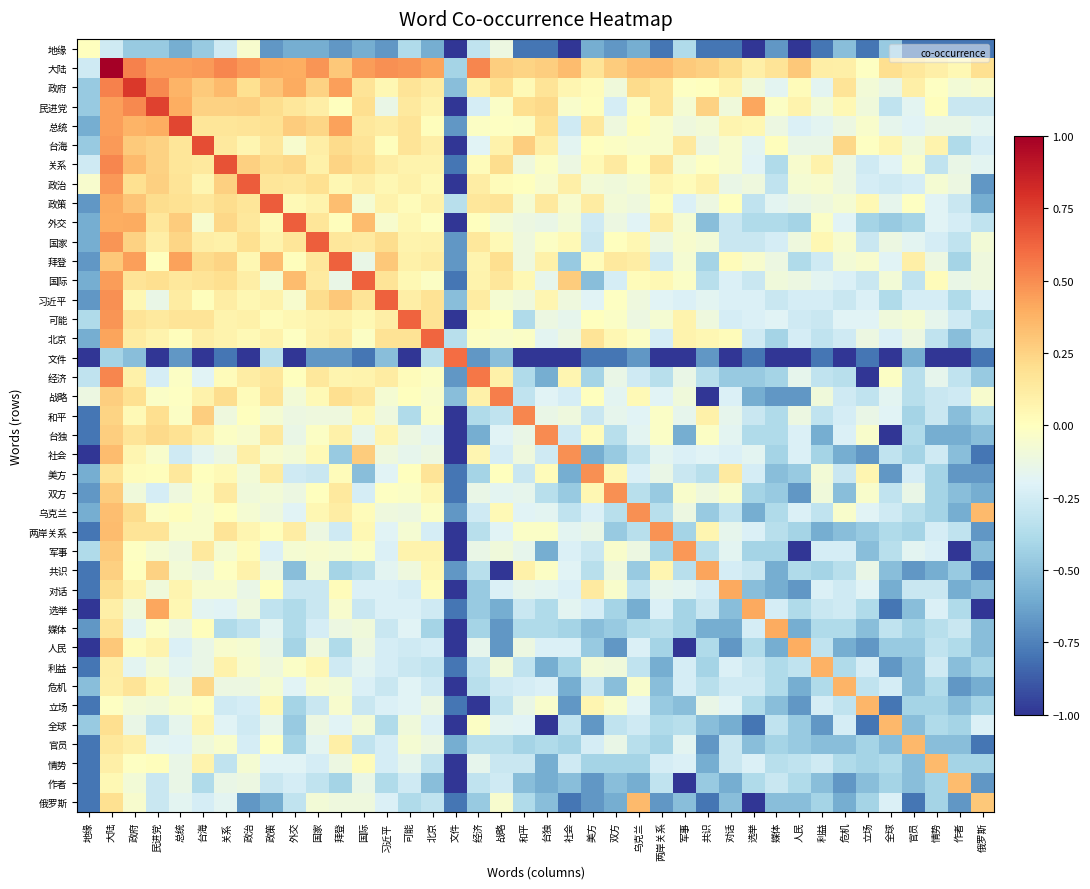

Reading right to left, transcribe all the data shown in this chart.

地缘: 俄罗斯=-0.8	作者=-0.8	情势=-0.8	官员=-0.8	全球=-0.5	立场=-0.8	危机=-0.5	利益=-0.8	人民=-1.0	媒体=-0.7	选举=-1.0	对话=-0.8	共识=-0.8	军事=-0.4	两岸关系=-0.8	乌克兰=-0.6	双方=-0.7	美方=-0.6	社会=-1.0	台独=-0.8	和平=-0.8	战略=-0.1	经济=-0.3	文件=-1.0	北京=-0.6	可能=-0.4	习近平=-0.7	国际=-0.6	拜登=-0.7	国家=-0.6	外交=-0.6	政策=-0.7	政治=-0.1	关系=-0.3	台海=-0.5	总统=-0.6	民进党=-0.5	政府=-0.5	大陆=-0.3	地缘=0.0
大陆: 俄罗斯=0.2	作者=0.0	情势=0.1	官员=0.1	全球=0.2	立场=-0.0	危机=0.1	利益=0.1	人民=0.3	媒体=0.2	选举=0.1	对话=0.2	共识=0.3	军事=0.3	两岸关系=0.3	乌克兰=0.3	双方=0.3	美方=0.2	社会=0.3	台独=0.3	和平=0.2	战略=0.3	经济=0.5	文件=-0.4	北京=0.4	可能=0.5	习近平=0.5	国际=0.4	拜登=0.3	国家=0.5	外交=0.4	政策=0.4	政治=0.5	关系=0.5	台海=0.5	总统=0.4	民进党=0.4	政府=0.5	大陆=1.0	地缘=-0.3
政府: 俄罗斯=-0.1	作者=-0.1	情势=-0.0	官员=0.1	全球=-0.1	立场=-0.1	危机=0.2	利益=-0.2	人民=0.0	媒体=-0.2	选举=-0.1	对话=0.1	共识=0.0	军事=-0.0	两岸关系=0.2	乌克兰=0.2	双方=-0.1	美方=0.0	社会=0.1	台独=0.2	和平=0.0	战略=0.2	经济=0.1	文件=-0.5	北京=0.1	可能=0.2	习近平=0.0	国际=0.2	拜登=0.4	国家=0.3	外交=0.4	政策=0.3	政治=0.2	关系=0.3	台海=0.3	总统=0.4	民进党=0.5	政府=0.8	大陆=0.5	地缘=-0.5
民进党: 俄罗斯=-0.3	作者=-0.3	情势=0.0	官员=-0.2	全球=-0.3	立场=-0.1	危机=0.0	利益=-0.1	人民=0.1	媒体=-0.0	选举=0.4	对话=-0.1	共识=0.3	军事=-0.1	两岸关系=0.2	乌克兰=-0.0	双方=-0.2	美方=0.0	社会=-0.0	台独=0.2	和平=0.2	战略=-0.0	经济=-0.2	文件=-1.0	北京=0.1	可能=0.1	习近平=-0.1	国际=0.2	拜登=0.0	国家=0.1	外交=0.2	政策=0.2	政治=0.3	关系=0.3	台海=0.3	总统=0.4	民进党=0.7	政府=0.5	大陆=0.4	地缘=-0.5
总统: 俄罗斯=-0.2	作者=-0.1	情势=-0.1	官员=-0.2	全球=-0.2	立场=-0.0	危机=-0.1	利益=-0.2	人民=-0.2	媒体=-0.1	选举=0.0	对话=0.1	共识=-0.1	军事=-0.1	两岸关系=-0.0	乌克兰=0.0	双方=-0.1	美方=0.1	社会=-0.3	台独=0.2	和平=-0.0	战略=-0.0	经济=-0.0	文件=-0.7	北京=0.0	可能=0.2	习近平=0.1	国际=0.1	拜登=0.4	国家=0.2	外交=0.3	政策=0.2	政治=0.2	关系=0.2	台海=0.2	总统=0.7	民进党=0.4	政府=0.4	大陆=0.4	地缘=-0.6
台海: 俄罗斯=-0.2	作者=-0.4	情势=0.1	官员=-0.1	全球=0.1	立场=-0.0	危机=0.2	利益=-0.1	人民=-0.1	媒体=0.0	选举=-0.2	对话=-0.1	共识=-0.1	军事=0.1	两岸关系=-0.0	乌克兰=-0.0	双方=-0.0	美方=0.0	社会=-0.2	台独=0.1	和平=0.3	战略=0.1	经济=-0.2	文件=-1.0	北京=0.1	可能=0.2	习近平=0.0	国际=0.2	拜登=0.2	国家=0.1	外交=-0.1	政策=0.2	政治=0.1	关系=0.1	台海=0.7	总统=0.2	民进党=0.3	政府=0.3	大陆=0.5	地缘=-0.5
关系: 俄罗斯=-0.2	作者=-0.1	情势=-0.3	官员=-0.0	全球=-0.2	立场=-0.3	危机=-0.1	利益=0.1	人民=-0.1	媒体=-0.4	选举=-0.2	对话=-0.1	共识=-0.0	军事=-0.1	两岸关系=0.2	乌克兰=0.0	双方=0.1	美方=0.0	社会=-0.1	台独=-0.0	和平=-0.1	战略=0.2	经济=0.0	文件=-0.8	北京=0.1	可能=0.1	习近平=0.1	国际=0.2	拜登=0.2	国家=0.1	外交=0.2	政策=0.2	政治=0.3	关系=0.7	台海=0.1	总统=0.2	民进党=0.3	政府=0.3	大陆=0.5	地缘=-0.3
政治: 俄罗斯=-0.7	作者=-0.1	情势=-0.1	官员=-0.2	全球=-0.3	立场=-0.2	危机=-0.1	利益=-0.1	人民=-0.1	媒体=-0.3	选举=-0.1	对话=-0.1	共识=0.1	军事=0.0	两岸关系=0.1	乌克兰=-0.1	双方=-0.1	美方=-0.1	社会=0.1	台独=-0.1	和平=0.0	战略=0.0	经济=0.1	文件=-1.0	北京=0.0	可能=0.1	习近平=0.0	国际=0.1	拜登=0.0	国家=0.2	外交=0.1	政策=0.2	政治=0.7	关系=0.3	台海=0.1	总统=0.2	民进党=0.3	政府=0.2	大陆=0.5	地缘=-0.1
政策: 俄罗斯=-0.6	作者=-0.3	情势=-0.2	官员=-0.0	全球=-0.2	立场=0.0	危机=-0.1	利益=-0.1	人民=-0.1	媒体=-0.2	选举=-0.3	对话=0.0	共识=-0.1	军事=-0.2	两岸关系=0.0	乌克兰=-0.1	双方=-0.1	美方=0.1	社会=-0.1	台独=0.1	和平=-0.1	战略=0.2	经济=0.2	文件=-0.3	北京=0.1	可能=0.0	习近平=0.1	国际=-0.1	拜登=0.3	国家=0.1	外交=0.0	政策=0.7	政治=0.2	关系=0.2	台海=0.2	总统=0.2	民进党=0.2	政府=0.3	大陆=0.4	地缘=-0.7
外交: 俄罗斯=-0.3	作者=-0.2	情势=-0.2	官员=-0.4	全球=-0.5	立场=-0.4	危机=-0.2	利益=-0.0	人民=-0.4	媒体=-0.4	选举=-0.4	对话=-0.3	共识=-0.5	军事=-0.1	两岸关系=0.1	乌克兰=-0.2	双方=-0.1	美方=-0.3	社会=-0.1	台独=-0.1	和平=-0.1	战略=-0.1	经济=0.0	文件=-1.0	北京=-0.0	可能=0.0	习近平=-0.1	国际=0.3	拜登=0.0	国家=0.2	外交=0.6	政策=0.0	政治=0.1	关系=0.2	台海=-0.1	总统=0.3	民进党=0.2	政府=0.4	大陆=0.4	地缘=-0.6
国家: 俄罗斯=-0.1	作者=-0.3	情势=-0.2	官员=-0.2	全球=-0.1	立场=-0.3	危机=-0.1	利益=0.0	人民=-0.1	媒体=-0.2	选举=-0.3	对话=-0.3	共识=-0.1	军事=-0.1	两岸关系=-0.1	乌克兰=0.0	双方=0.0	美方=-0.3	社会=0.0	台独=-0.0	和平=-0.1	战略=0.0	经济=0.1	文件=-0.7	北京=0.1	可能=0.1	习近平=0.2	国际=0.1	拜登=0.2	国家=0.6	外交=0.2	政策=0.1	政治=0.2	关系=0.1	台海=0.1	总统=0.2	民进党=0.1	政府=0.3	大陆=0.5	地缘=-0.6
拜登: 俄罗斯=-0.1	作者=-0.4	情势=-0.1	官员=0.1	全球=-0.2	立场=-0.1	危机=-0.1	利益=-0.3	人民=-0.4	媒体=-0.1	选举=-0.1	对话=0.0	共识=-0.4	军事=-0.1	两岸关系=-0.3	乌克兰=0.1	双方=0.1	美方=0.0	社会=-0.5	台独=0.1	和平=-0.1	战略=0.2	经济=0.1	文件=-0.7	北京=0.1	可能=0.1	习近平=0.3	国际=-0.1	拜登=0.6	国家=0.2	外交=0.0	政策=0.3	政治=0.0	关系=0.2	台海=0.2	总统=0.4	民进党=0.0	政府=0.4	大陆=0.3	地缘=-0.7
国际: 俄罗斯=-0.1	作者=-0.1	情势=0.0	官员=-0.3	全球=-0.1	立场=-0.3	危机=-0.2	利益=-0.2	人民=-0.1	媒体=-0.1	选举=-0.3	对话=-0.2	共识=-0.3	军事=-0.0	两岸关系=0.0	乌克兰=0.0	双方=-0.2	美方=-0.5	社会=0.3	台独=-0.2	和平=0.0	战略=0.2	经济=0.1	文件=-0.8	北京=-0.0	可能=0.0	习近平=0.2	国际=0.6	拜登=-0.1	国家=0.1	外交=0.3	政策=-0.1	政治=0.1	关系=0.2	台海=0.2	总统=0.1	民进党=0.2	政府=0.2	大陆=0.4	地缘=-0.6
习近平: 俄罗斯=-0.2	作者=-0.4	情势=-0.2	官员=-0.2	全球=-0.4	立场=-0.2	危机=-0.3	利益=-0.2	人民=-0.2	媒体=-0.3	选举=-0.2	对话=-0.2	共识=-0.2	军事=-0.2	两岸关系=-0.2	乌克兰=-0.1	双方=-0.0	美方=-0.2	社会=-0.1	台独=0.1	和平=-0.1	战略=-0.1	经济=0.1	文件=-0.5	北京=0.2	可能=0.1	习近平=0.6	国际=0.2	拜登=0.3	国家=0.2	外交=-0.1	政策=0.1	政治=0.0	关系=0.1	台海=0.0	总统=0.1	民进党=-0.1	政府=0.0	大陆=0.5	地缘=-0.7
可能: 俄罗斯=-0.4	作者=-0.3	情势=-0.2	官员=-0.1	全球=-0.1	立场=-0.2	危机=-0.2	利益=-0.3	人民=-0.3	媒体=-0.2	选举=-0.2	对话=-0.2	共识=-0.1	军事=0.1	两岸关系=-0.1	乌克兰=-0.1	双方=-0.0	美方=0.0	社会=-0.2	台独=-0.1	和平=-0.4	战略=0.0	经济=0.0	文件=-1.0	北京=0.2	可能=0.6	习近平=0.1	国际=0.0	拜登=0.1	国家=0.1	外交=0.0	政策=0.0	政治=0.1	关系=0.1	台海=0.2	总统=0.2	民进党=0.1	政府=0.2	大陆=0.5	地缘=-0.4
北京: 俄罗斯=-0.3	作者=-0.5	情势=-0.3	官员=-0.1	全球=-0.2	立场=-0.1	危机=-0.3	利益=-0.3	人民=-0.2	媒体=-0.4	选举=-0.3	对话=0.0	共识=0.0	军事=0.1	两岸关系=-0.2	乌克兰=-0.0	双方=0.0	美方=0.2	社会=-0.1	台独=-0.2	和平=-0.0	战略=-0.0	经济=-0.0	文件=-0.3	北京=0.6	可能=0.2	习近平=0.2	国际=-0.0	拜登=0.1	国家=0.1	外交=-0.0	政策=0.1	政治=0.0	关系=0.1	台海=0.1	总统=0.0	民进党=0.1	政府=0.1	大陆=0.4	地缘=-0.6
文件: 俄罗斯=-0.8	作者=-1.0	情势=-1.0	官员=-0.6	全球=-1.0	立场=-0.8	危机=-1.0	利益=-0.8	人民=-1.0	媒体=-1.0	选举=-0.8	对话=-1.0	共识=-0.7	军事=-1.0	两岸关系=-1.0	乌克兰=-0.7	双方=-0.8	美方=-0.8	社会=-1.0	台独=-1.0	和平=-1.0	战略=-0.5	经济=-0.7	文件=0.6	北京=-0.3	可能=-1.0	习近平=-0.5	国际=-0.8	拜登=-0.7	国家=-0.7	外交=-1.0	政策=-0.3	政治=-1.0	关系=-0.8	台海=-1.0	总统=-0.7	民进党=-1.0	政府=-0.5	大陆=-0.4	地缘=-1.0
经济: 俄罗斯=-0.5	作者=-0.3	情势=-0.2	官员=-0.3	全球=-0.0	立场=-1.0	危机=-0.3	利益=-0.3	人民=-0.2	媒体=-0.4	选举=-0.5	对话=-0.5	共识=-0.3	军事=-0.1	两岸关系=-0.3	乌克兰=-0.3	双方=-0.1	美方=-0.4	社会=0.1	台独=-0.6	和平=-0.4	战略=0.1	经济=0.6	文件=-0.7	北京=-0.0	可能=0.0	习近平=0.1	国际=0.1	拜登=0.1	国家=0.1	外交=0.0	政策=0.2	政治=0.1	关系=0.0	台海=-0.2	总统=-0.0	民进党=-0.2	政府=0.1	大陆=0.5	地缘=-0.3
战略: 俄罗斯=-0.1	作者=-0.3	情势=-0.3	官员=-0.3	全球=-0.2	立场=-0.3	危机=-0.3	利益=-0.1	人民=-0.7	媒体=-0.7	选举=-0.6	对话=-0.2	共识=-1.0	军事=-0.1	两岸关系=-0.2	乌克兰=0.0	双方=-0.2	美方=0.0	社会=-0.2	台独=-0.2	和平=-0.3	战略=0.5	经济=0.1	文件=-0.5	北京=-0.0	可能=0.0	习近平=-0.1	国际=0.2	拜登=0.2	国家=0.0	外交=-0.1	政策=0.2	政治=0.0	关系=0.2	台海=0.1	总统=-0.0	民进党=-0.0	政府=0.2	大陆=0.3	地缘=-0.1
和平: 俄罗斯=-0.4	作者=-0.5	情势=-0.3	官员=-0.4	全球=-0.2	立场=-0.1	危机=-0.2	利益=-0.3	人民=-0.1	媒体=-0.4	选举=-0.3	对话=-0.2	共识=0.1	军事=-0.2	两岸关系=-0.0	乌克兰=-0.2	双方=-0.2	美方=-0.3	社会=-0.1	台独=-0.1	和平=0.5	战略=-0.3	经济=-0.4	文件=-1.0	北京=-0.0	可能=-0.4	习近平=-0.1	国际=0.0	拜登=-0.1	国家=-0.1	外交=-0.1	政策=-0.1	政治=0.0	关系=-0.1	台海=0.3	总统=-0.0	民进党=0.2	政府=0.0	大陆=0.2	地缘=-0.8
台独: 俄罗斯=-0.5	作者=-0.6	情势=-0.6	官员=-0.4	全球=-1.0	立场=-0.0	危机=-0.2	利益=-0.6	人民=-0.2	媒体=-0.4	选举=-0.4	对话=-0.2	共识=-0.0	军事=-0.6	两岸关系=-0.0	乌克兰=-0.2	双方=-0.3	美方=0.0	社会=-0.3	台独=0.5	和平=-0.1	战略=-0.2	经济=-0.6	文件=-1.0	北京=-0.2	可能=-0.1	习近平=0.1	国际=-0.2	拜登=0.1	国家=-0.0	外交=-0.1	政策=0.1	政治=-0.1	关系=-0.0	台海=0.1	总统=0.2	民进党=0.2	政府=0.2	大陆=0.3	地缘=-0.8
社会: 俄罗斯=-0.8	作者=-0.5	情势=-0.3	官员=-0.4	全球=-0.3	立场=-0.7	危机=-0.6	利益=-0.4	人民=-0.2	媒体=-0.4	选举=-0.2	对话=-0.2	共识=-0.2	军事=-0.2	两岸关系=-0.2	乌克兰=-0.3	双方=-0.5	美方=-0.6	社会=0.5	台独=-0.3	和平=-0.1	战略=-0.2	经济=0.1	文件=-1.0	北京=-0.1	可能=-0.2	习近平=-0.1	国际=0.3	拜登=-0.5	国家=0.0	外交=-0.1	政策=-0.1	政治=0.1	关系=-0.1	台海=-0.2	总统=-0.3	民进党=-0.0	政府=0.1	大陆=0.3	地缘=-1.0
美方: 俄罗斯=-0.7	作者=-0.7	情势=-0.4	官员=-0.2	全球=-0.7	立场=0.1	危机=-0.3	利益=-0.1	人民=-0.5	媒体=-0.5	选举=-0.2	对话=0.1	共识=-0.3	军事=-0.3	两岸关系=-0.1	乌克兰=-0.2	双方=0.0	美方=0.5	社会=-0.6	台独=0.0	和平=-0.3	战略=0.0	经济=-0.4	文件=-0.8	北京=0.2	可能=0.0	习近平=-0.2	国际=-0.5	拜登=0.0	国家=-0.3	外交=-0.3	政策=0.1	政治=-0.1	关系=0.0	台海=0.0	总统=0.1	民进党=0.0	政府=0.0	大陆=0.2	地缘=-0.6
双方: 俄罗斯=-0.6	作者=-0.5	情势=-0.4	官员=-0.1	全球=-0.3	立场=-0.0	危机=-0.5	利益=-0.1	人民=-0.7	媒体=-0.5	选举=-0.4	对话=-0.0	共识=-0.1	军事=-0.0	两岸关系=-0.5	乌克兰=-0.3	双方=0.5	美方=0.0	社会=-0.5	台独=-0.3	和平=-0.2	战略=-0.2	经济=-0.1	文件=-0.8	北京=0.0	可能=-0.0	习近平=-0.0	国际=-0.2	拜登=0.1	国家=0.0	外交=-0.1	政策=-0.1	政治=-0.1	关系=0.1	台海=-0.0	总统=-0.1	民进党=-0.2	政府=-0.1	大陆=0.3	地缘=-0.7
乌克兰: 俄罗斯=0.3	作者=-0.6	情势=-0.4	官员=-0.3	全球=-0.3	立场=-0.2	危机=-0.0	利益=-0.3	人民=-0.2	媒体=-0.4	选举=-0.6	对话=-0.3	共识=-0.5	军事=-0.1	两岸关系=-0.3	乌克兰=0.5	双方=-0.3	美方=-0.2	社会=-0.3	台独=-0.2	和平=-0.2	战略=0.0	经济=-0.3	文件=-0.7	北京=-0.0	可能=-0.1	习近平=-0.1	国际=0.0	拜登=0.1	国家=0.0	外交=-0.2	政策=-0.1	政治=-0.1	关系=0.0	台海=-0.0	总统=0.0	民进党=-0.0	政府=0.2	大陆=0.3	地缘=-0.6
两岸关系: 俄罗斯=-0.7	作者=-0.3	情势=-0.2	官员=-0.4	全球=-0.4	立场=-0.5	危机=-0.5	利益=-0.6	人民=-0.4	媒体=-0.3	选举=-0.2	对话=-0.2	共识=0.1	军事=-0.4	两岸关系=0.5	乌克兰=-0.3	双方=-0.5	美方=-0.1	社会=-0.2	台独=-0.0	和平=-0.0	战略=-0.2	经济=-0.3	文件=-1.0	北京=-0.2	可能=-0.1	习近平=-0.2	国际=0.0	拜登=-0.3	国家=-0.1	外交=0.1	政策=0.0	政治=0.1	关系=0.2	台海=-0.0	总统=-0.0	民进党=0.2	政府=0.2	大陆=0.3	地缘=-0.8
军事: 俄罗斯=-0.5	作者=-1.0	情势=-0.2	官员=-0.2	全球=-0.3	立场=-0.5	危机=-0.2	利益=-0.2	人民=-1.0	媒体=-0.4	选举=-0.4	对话=-0.2	共识=-0.3	军事=0.5	两岸关系=-0.4	乌克兰=-0.1	双方=-0.0	美方=-0.3	社会=-0.2	台独=-0.6	和平=-0.2	战略=-0.1	经济=-0.1	文件=-1.0	北京=0.1	可能=0.1	习近平=-0.2	国际=-0.0	拜登=-0.1	国家=-0.1	外交=-0.1	政策=-0.2	政治=0.0	关系=-0.1	台海=0.1	总统=-0.1	民进党=-0.1	政府=-0.0	大陆=0.3	地缘=-0.4
共识: 俄罗斯=-0.8	作者=-0.5	情势=-0.6	官员=-0.7	全球=-0.5	立场=-0.1	危机=-0.3	利益=-0.4	人民=-0.4	媒体=-0.6	选举=-0.3	对话=-0.2	共识=0.4	军事=-0.3	两岸关系=0.1	乌克兰=-0.5	双方=-0.1	美方=-0.3	社会=-0.2	台独=-0.0	和平=0.1	战略=-1.0	经济=-0.3	文件=-0.7	北京=0.0	可能=-0.1	习近平=-0.2	国际=-0.3	拜登=-0.4	国家=-0.1	外交=-0.5	政策=-0.1	政治=0.1	关系=-0.0	台海=-0.1	总统=-0.1	民进党=0.3	政府=0.0	大陆=0.3	地缘=-0.8
对话: 俄罗斯=-0.5	作者=-0.6	情势=-0.3	官员=-0.3	全球=-0.6	立场=-0.2	危机=-0.3	利益=-0.2	人民=-0.7	媒体=-0.6	选举=-0.5	对话=0.4	共识=-0.2	军事=-0.2	两岸关系=-0.2	乌克兰=-0.3	双方=-0.0	美方=0.1	社会=-0.2	台独=-0.2	和平=-0.2	战略=-0.2	经济=-0.5	文件=-1.0	北京=0.0	可能=-0.2	习近平=-0.2	国际=-0.2	拜登=0.0	国家=-0.3	外交=-0.3	政策=0.0	政治=-0.1	关系=-0.1	台海=-0.1	总统=0.1	民进党=-0.1	政府=0.1	大陆=0.2	地缘=-0.8
选举: 俄罗斯=-1.0	作者=-0.4	情势=-0.2	官员=-0.5	全球=-0.8	立场=-0.4	危机=-0.3	利益=-0.3	人民=-0.4	媒体=-0.2	选举=0.4	对话=-0.5	共识=-0.3	军事=-0.4	两岸关系=-0.2	乌克兰=-0.6	双方=-0.4	美方=-0.2	社会=-0.2	台独=-0.4	和平=-0.3	战略=-0.6	经济=-0.5	文件=-0.8	北京=-0.3	可能=-0.2	习近平=-0.2	国际=-0.3	拜登=-0.1	国家=-0.3	外交=-0.4	政策=-0.3	政治=-0.1	关系=-0.2	台海=-0.2	总统=0.0	民进党=0.4	政府=-0.1	大陆=0.1	地缘=-1.0
媒体: 俄罗斯=-0.5	作者=-0.3	情势=-0.3	官员=-0.4	全球=-0.3	立场=-0.5	危机=-0.4	利益=-0.4	人民=-0.6	媒体=0.4	选举=-0.2	对话=-0.6	共识=-0.6	军事=-0.4	两岸关系=-0.3	乌克兰=-0.4	双方=-0.5	美方=-0.5	社会=-0.4	台独=-0.4	和平=-0.4	战略=-0.7	经济=-0.4	文件=-1.0	北京=-0.4	可能=-0.2	习近平=-0.3	国际=-0.1	拜登=-0.1	国家=-0.2	外交=-0.4	政策=-0.2	政治=-0.3	关系=-0.4	台海=0.0	总统=-0.1	民进党=-0.0	政府=-0.2	大陆=0.2	地缘=-0.7
人民: 俄罗斯=-0.5	作者=-0.4	情势=-0.3	官员=-0.5	全球=-0.5	立场=-0.7	危机=-0.6	利益=-0.3	人民=0.4	媒体=-0.6	选举=-0.4	对话=-0.7	共识=-0.4	军事=-1.0	两岸关系=-0.4	乌克兰=-0.2	双方=-0.7	美方=-0.5	社会=-0.2	台独=-0.2	和平=-0.1	战略=-0.7	经济=-0.2	文件=-1.0	北京=-0.2	可能=-0.3	习近平=-0.2	国际=-0.1	拜登=-0.4	国家=-0.1	外交=-0.4	政策=-0.1	政治=-0.1	关系=-0.1	台海=-0.1	总统=-0.2	民进党=0.1	政府=0.0	大陆=0.3	地缘=-1.0
利益: 俄罗斯=-0.4	作者=-0.5	情势=-0.3	官员=-0.5	全球=-0.7	立场=-0.2	危机=-0.4	利益=0.4	人民=-0.3	媒体=-0.4	选举=-0.3	对话=-0.2	共识=-0.4	军事=-0.2	两岸关系=-0.6	乌克兰=-0.3	双方=-0.1	美方=-0.1	社会=-0.4	台独=-0.6	和平=-0.3	战略=-0.1	经济=-0.3	文件=-0.8	北京=-0.3	可能=-0.3	习近平=-0.2	国际=-0.2	拜登=-0.3	国家=0.0	外交=-0.0	政策=-0.1	政治=-0.1	关系=0.1	台海=-0.1	总统=-0.2	民进党=-0.1	政府=-0.2	大陆=0.1	地缘=-0.8
危机: 俄罗斯=-0.6	作者=-0.7	情势=-0.4	官员=-0.5	全球=-0.2	立场=-0.3	危机=0.4	利益=-0.4	人民=-0.6	媒体=-0.4	选举=-0.3	对话=-0.3	共识=-0.3	军事=-0.2	两岸关系=-0.5	乌克兰=-0.0	双方=-0.5	美方=-0.3	社会=-0.6	台独=-0.2	和平=-0.2	战略=-0.3	经济=-0.3	文件=-1.0	北京=-0.3	可能=-0.2	习近平=-0.3	国际=-0.2	拜登=-0.1	国家=-0.1	外交=-0.2	政策=-0.1	政治=-0.1	关系=-0.1	台海=0.2	总统=-0.1	民进党=0.0	政府=0.2	大陆=0.1	地缘=-0.5
立场: 俄罗斯=-0.4	作者=-0.5	情势=-0.4	官员=-0.4	全球=-0.8	立场=0.4	危机=-0.3	利益=-0.2	人民=-0.7	媒体=-0.5	选举=-0.4	对话=-0.2	共识=-0.1	军事=-0.5	两岸关系=-0.5	乌克兰=-0.2	双方=-0.0	美方=0.1	社会=-0.7	台独=-0.0	和平=-0.1	战略=-0.3	经济=-1.0	文件=-0.8	北京=-0.1	可能=-0.2	习近平=-0.2	国际=-0.3	拜登=-0.1	国家=-0.3	外交=-0.4	政策=0.0	政治=-0.2	关系=-0.3	台海=-0.0	总统=-0.0	民进党=-0.1	政府=-0.1	大陆=-0.0	地缘=-0.8
全球: 俄罗斯=-0.2	作者=-0.4	情势=-0.4	官员=-0.5	全球=0.4	立场=-0.8	危机=-0.2	利益=-0.7	人民=-0.5	媒体=-0.3	选举=-0.8	对话=-0.6	共识=-0.5	军事=-0.3	两岸关系=-0.4	乌克兰=-0.3	双方=-0.3	美方=-0.7	社会=-0.3	台独=-1.0	和平=-0.2	战略=-0.2	经济=-0.0	文件=-1.0	北京=-0.2	可能=-0.1	习近平=-0.4	国际=-0.1	拜登=-0.2	国家=-0.1	外交=-0.5	政策=-0.2	政治=-0.3	关系=-0.2	台海=0.1	总统=-0.2	民进党=-0.3	政府=-0.1	大陆=0.2	地缘=-0.5
官员: 俄罗斯=-0.8	作者=-0.5	情势=-0.5	官员=0.4	全球=-0.5	立场=-0.4	危机=-0.5	利益=-0.5	人民=-0.5	媒体=-0.4	选举=-0.5	对话=-0.3	共识=-0.7	军事=-0.2	两岸关系=-0.4	乌克兰=-0.3	双方=-0.1	美方=-0.2	社会=-0.4	台独=-0.4	和平=-0.4	战略=-0.3	经济=-0.3	文件=-0.6	北京=-0.1	可能=-0.1	习近平=-0.2	国际=-0.3	拜登=0.1	国家=-0.2	外交=-0.4	政策=-0.0	政治=-0.2	关系=-0.0	台海=-0.1	总统=-0.2	民进党=-0.2	政府=0.1	大陆=0.1	地缘=-0.8
情势: 俄罗斯=-0.4	作者=-0.4	情势=0.3	官员=-0.5	全球=-0.4	立场=-0.4	危机=-0.4	利益=-0.3	人民=-0.3	媒体=-0.3	选举=-0.2	对话=-0.3	共识=-0.6	军事=-0.2	两岸关系=-0.2	乌克兰=-0.4	双方=-0.4	美方=-0.4	社会=-0.3	台独=-0.6	和平=-0.3	战略=-0.3	经济=-0.2	文件=-1.0	北京=-0.3	可能=-0.2	习近平=-0.2	国际=0.0	拜登=-0.1	国家=-0.2	外交=-0.2	政策=-0.2	政治=-0.1	关系=-0.3	台海=0.1	总统=-0.1	民进党=0.0	政府=-0.0	大陆=0.1	地缘=-0.8
作者: 俄罗斯=-0.7	作者=0.3	情势=-0.4	官员=-0.5	全球=-0.4	立场=-0.5	危机=-0.7	利益=-0.5	人民=-0.4	媒体=-0.3	选举=-0.4	对话=-0.6	共识=-0.5	军事=-1.0	两岸关系=-0.3	乌克兰=-0.6	双方=-0.5	美方=-0.7	社会=-0.5	台独=-0.6	和平=-0.5	战略=-0.3	经济=-0.3	文件=-1.0	北京=-0.5	可能=-0.3	习近平=-0.4	国际=-0.1	拜登=-0.4	国家=-0.3	外交=-0.2	政策=-0.3	政治=-0.1	关系=-0.1	台海=-0.4	总统=-0.1	民进党=-0.3	政府=-0.1	大陆=0.0	地缘=-0.8
俄罗斯: 俄罗斯=0.3	作者=-0.7	情势=-0.4	官员=-0.8	全球=-0.2	立场=-0.4	危机=-0.6	利益=-0.4	人民=-0.5	媒体=-0.5	选举=-1.0	对话=-0.5	共识=-0.8	军事=-0.5	两岸关系=-0.7	乌克兰=0.3	双方=-0.6	美方=-0.7	社会=-0.8	台独=-0.5	和平=-0.4	战略=-0.1	经济=-0.5	文件=-0.8	北京=-0.3	可能=-0.4	习近平=-0.2	国际=-0.1	拜登=-0.1	国家=-0.1	外交=-0.3	政策=-0.6	政治=-0.7	关系=-0.2	台海=-0.2	总统=-0.2	民进党=-0.3	政府=-0.1	大陆=0.2	地缘=-0.8